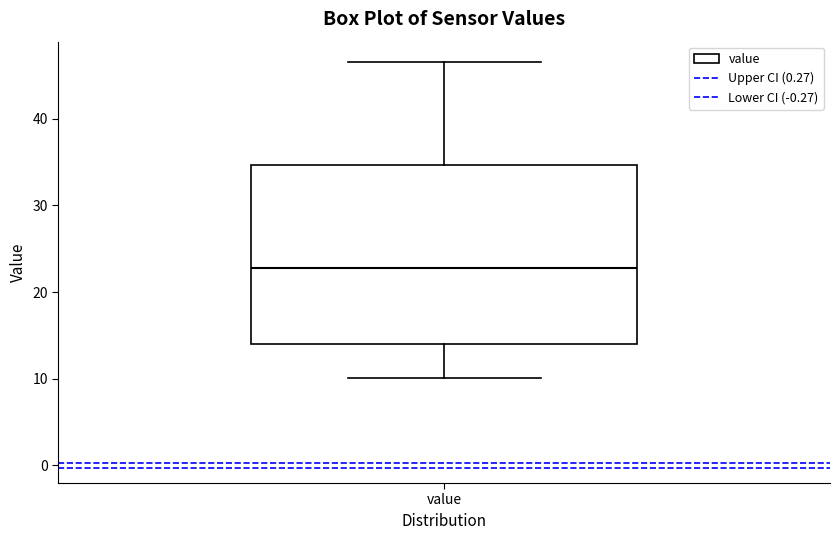

Transcribe this box plot: give where the median line is, the range the box spans, and where the two whiskers end, as read against the y-axis. The values are not printed on the chart, so give them approximately, as read against the axis.

median 23, box 14 to 35, whiskers 10 to 47